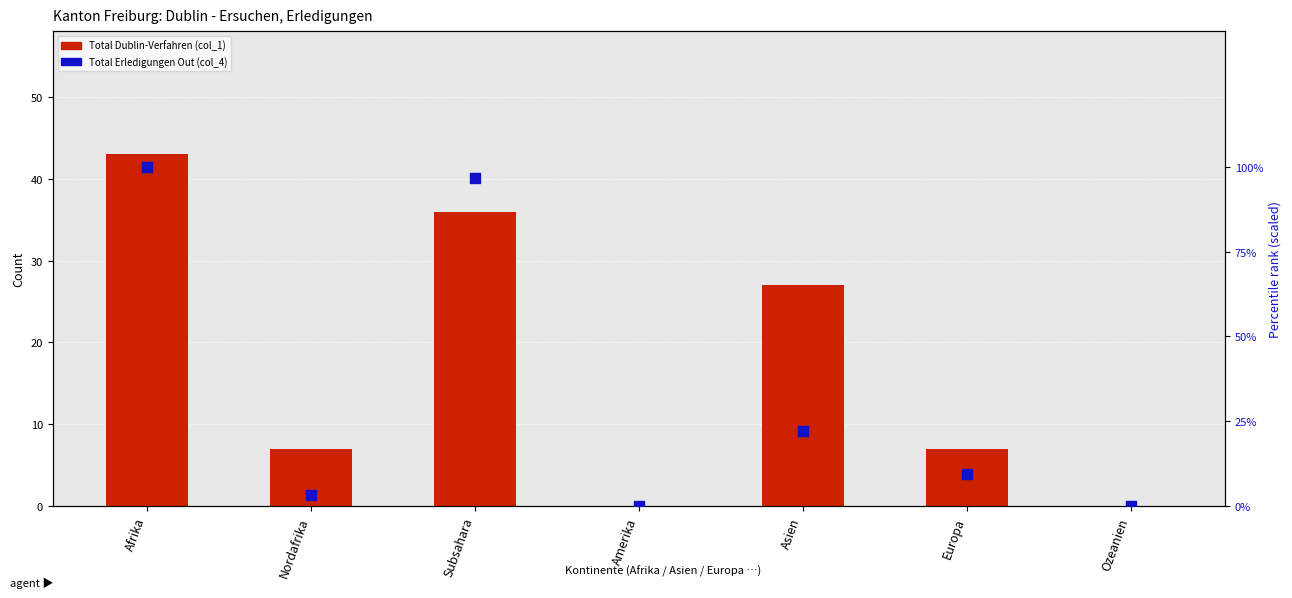

Is the value of Total Dublin-Verfahren (col_1) at Ozeanien greater than the value of Total Erledigungen Out (col_4) - percentile at Europa?

No